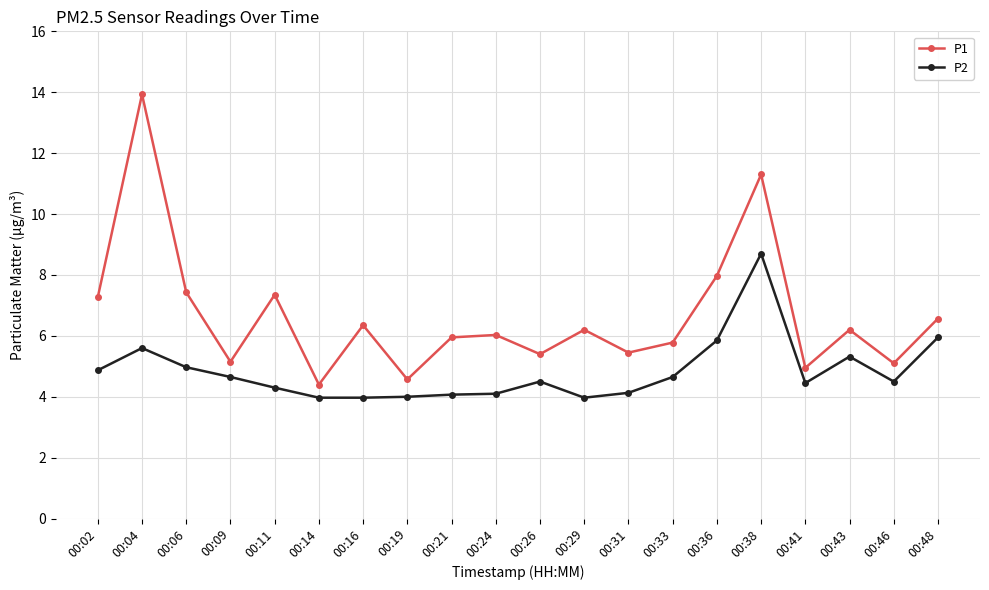

At how many categories does at least one series exceed 10?

2